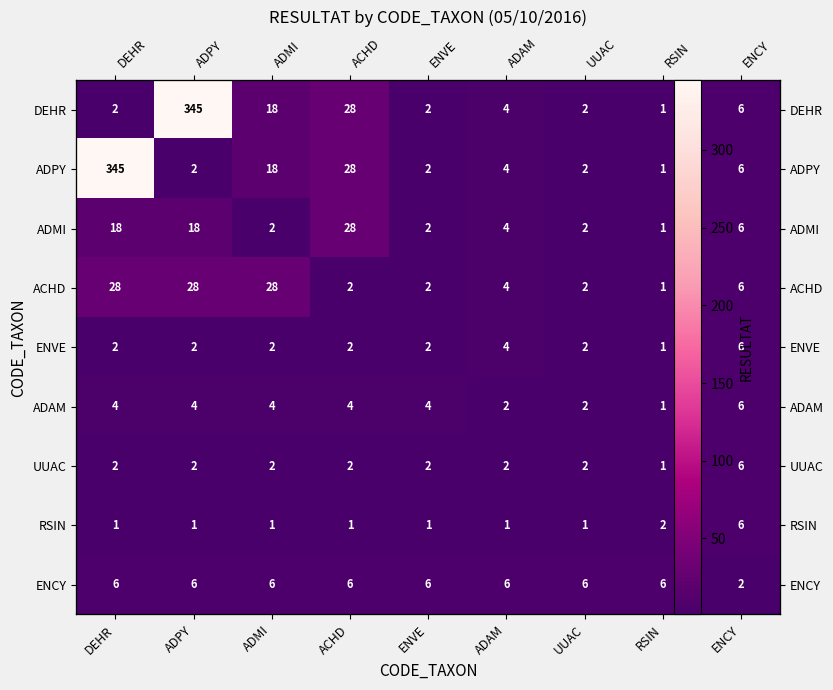

Which series has the widest spread of values?

DEHR